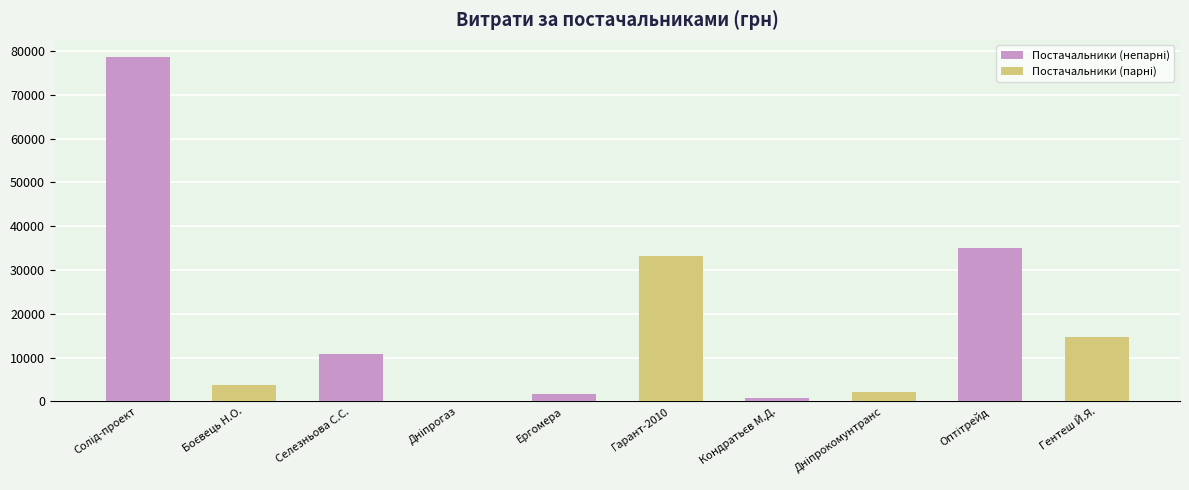

What is the greatest value displayed?

78600.0